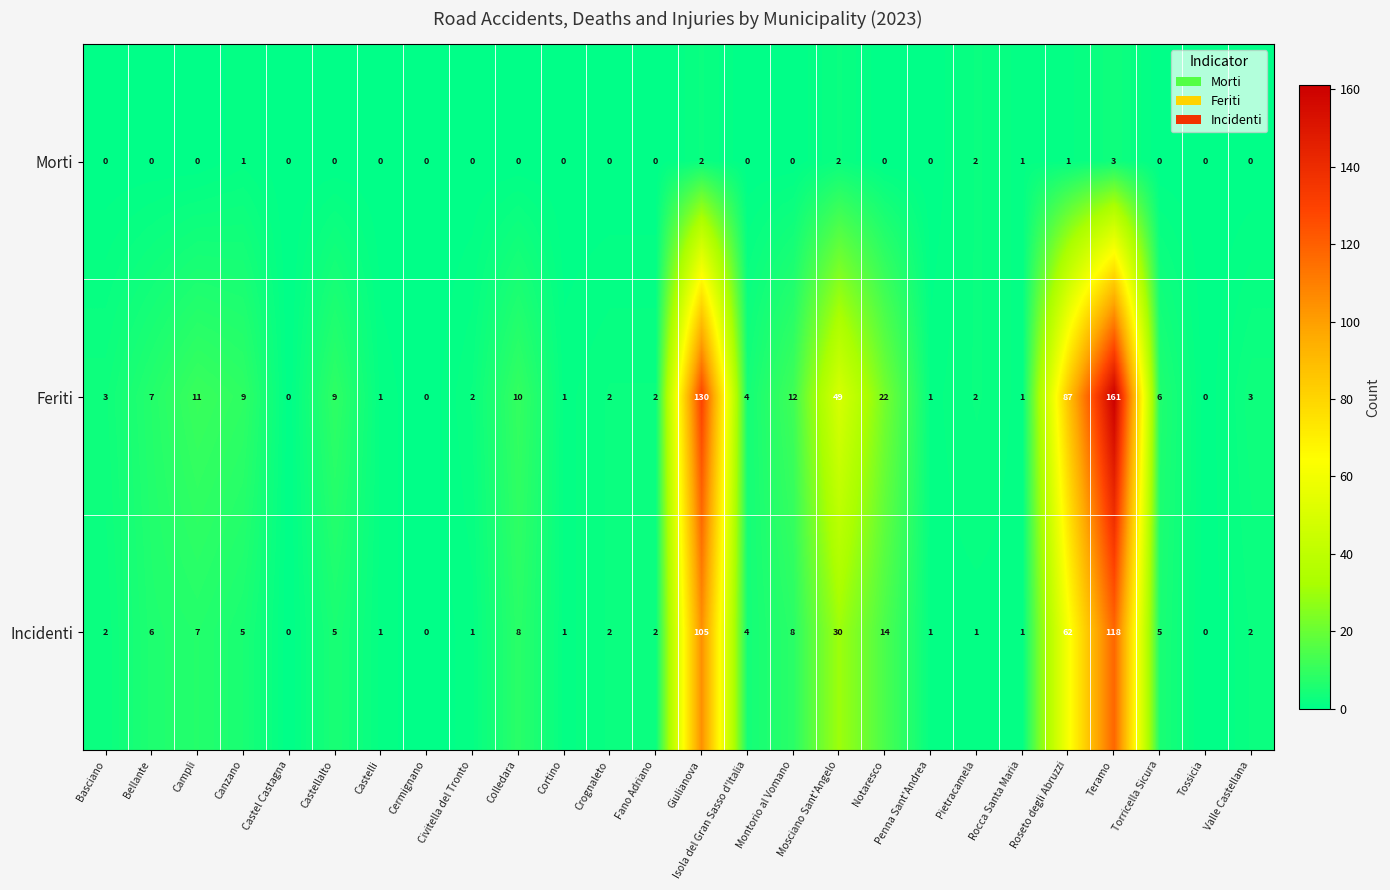

True or false: Feriti has a value of 3 at Basciano.

True